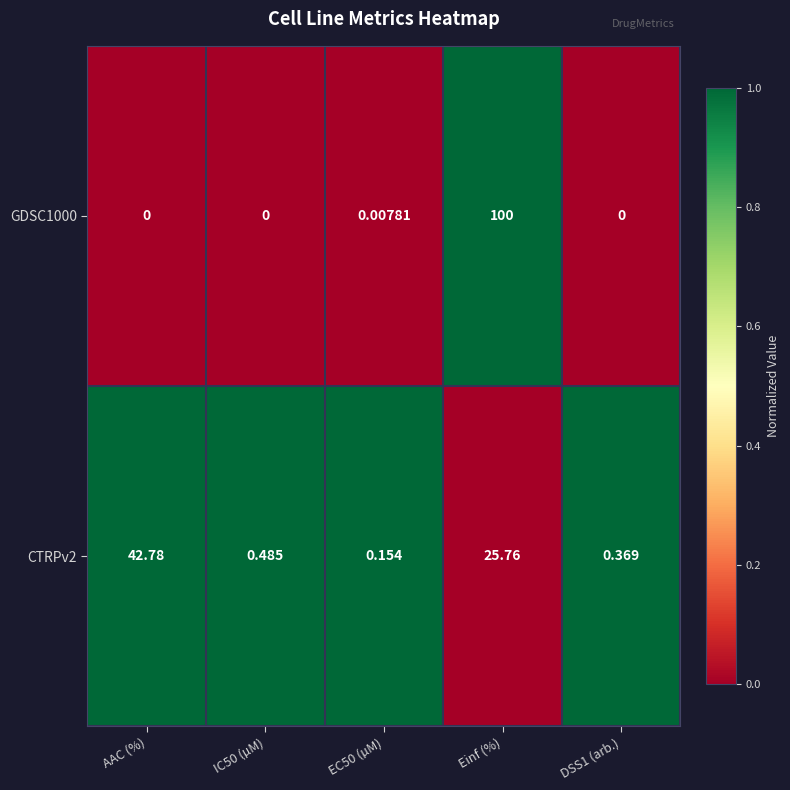

Is the value of GDSC1000 at EC50 (µM) greater than the value of CTRPv2 at DSS1 (arb.)?

No